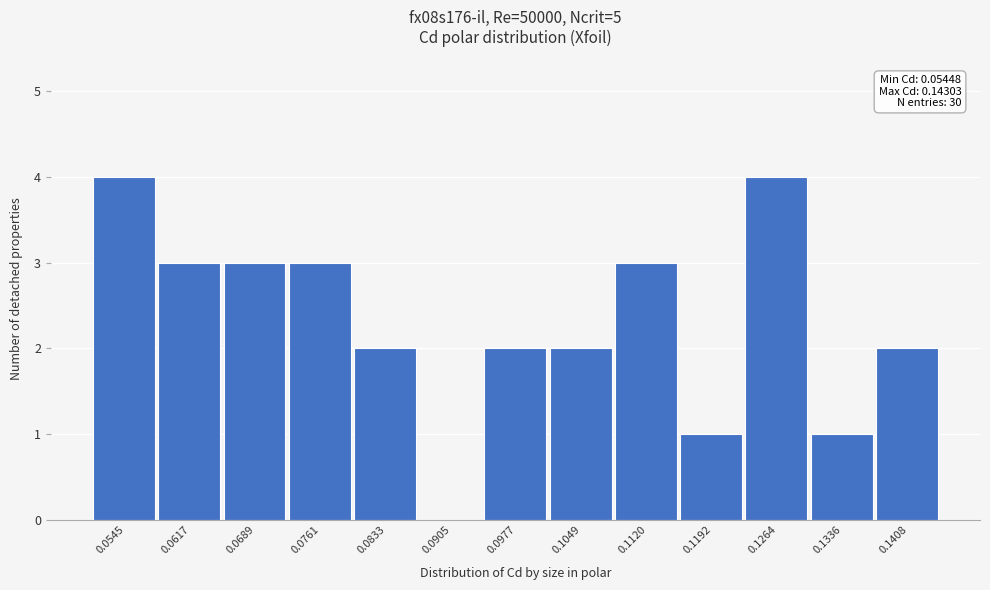

Reading right to left, extract all data points from this chart.

0.1408=2	0.1336=1	0.1264=4	0.1192=1	0.1120=3	0.1049=2	0.0977=2	0.0905=0	0.0833=2	0.0761=3	0.0689=3	0.0617=3	0.0545=4